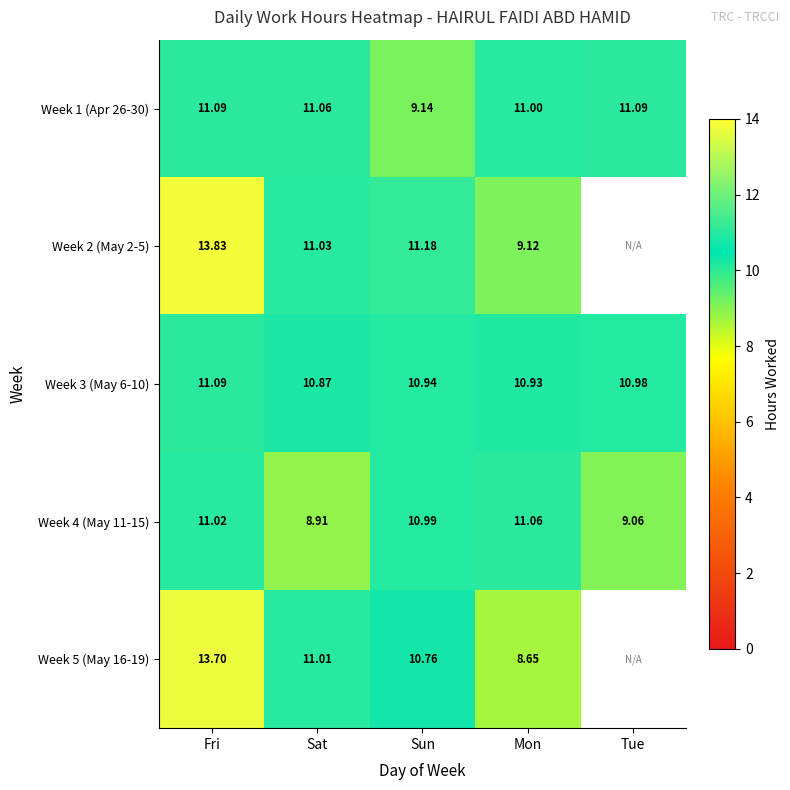

Is the value of Week 1 (Apr 26-30) at Fri greater than the value of Week 5 (May 16-19) at Mon?

Yes